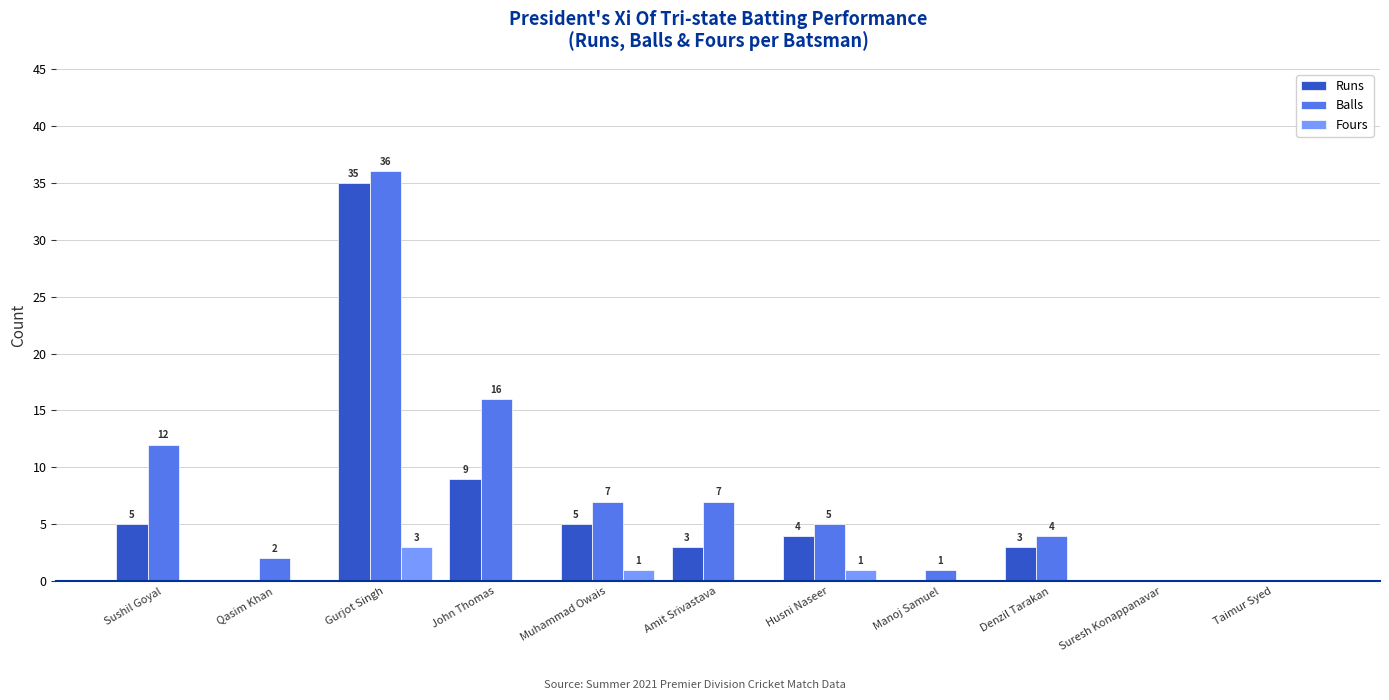

What are all the series names shown in the legend?

Runs, Balls, Fours